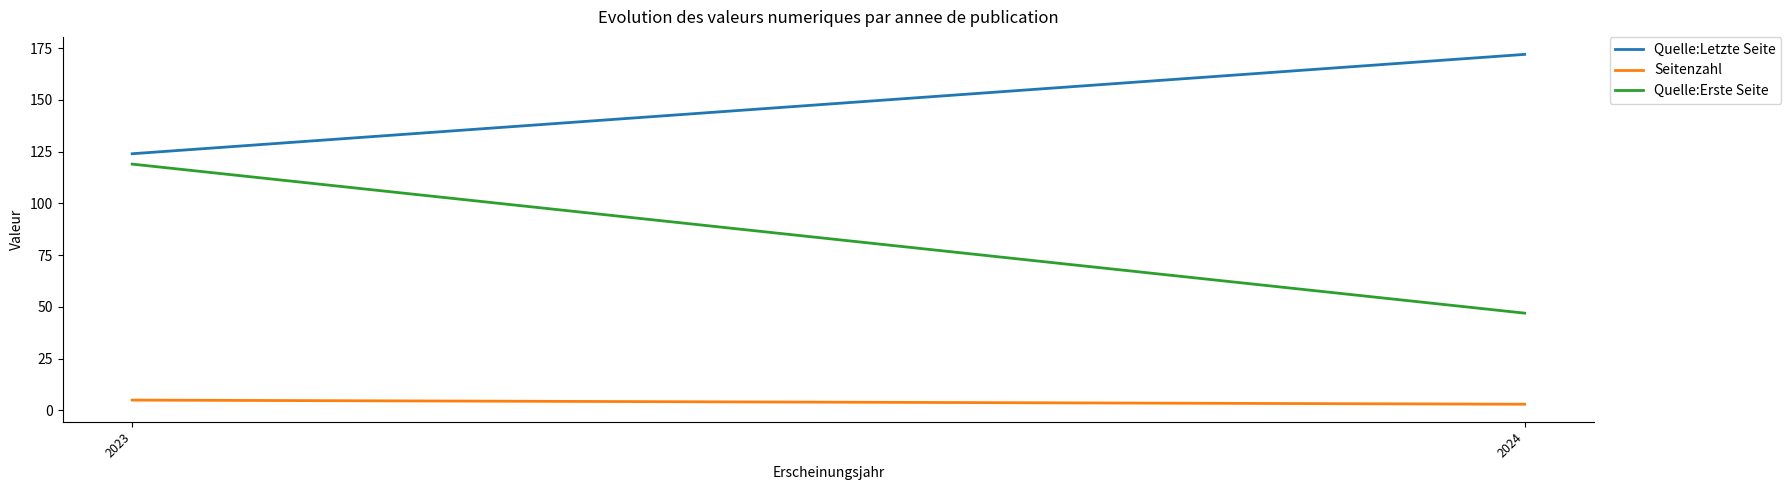

List the series in order of their peak value, lowest first.

Seitenzahl, Quelle:Erste Seite, Quelle:Letzte Seite